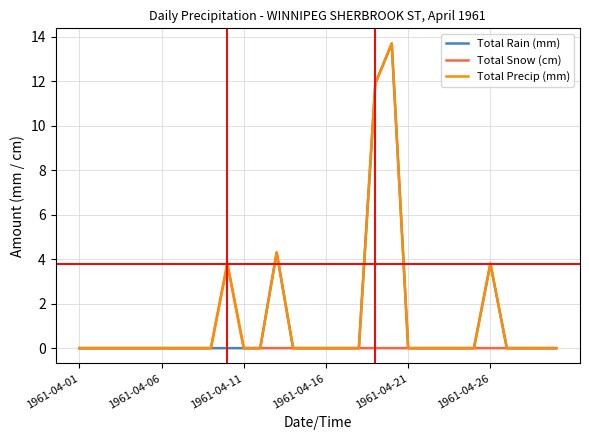

What is the highest value of the Total Rain (mm) series?

13.7